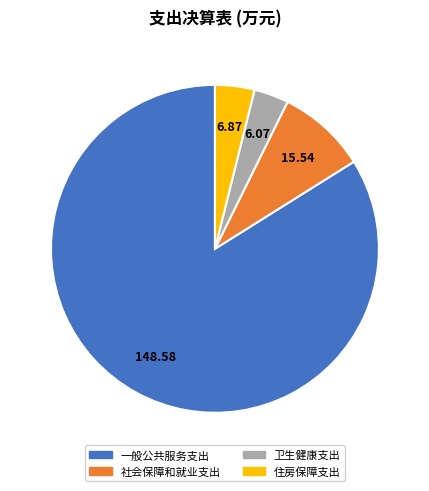

Is the sum of 社会保障和就业支出 and 住房保障支出 greater than half?

No